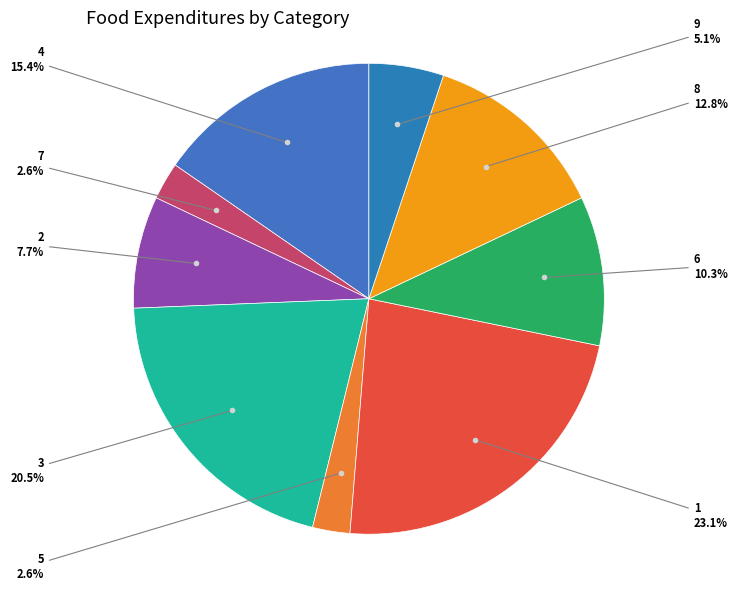

Count the number of slices in the pie.

9